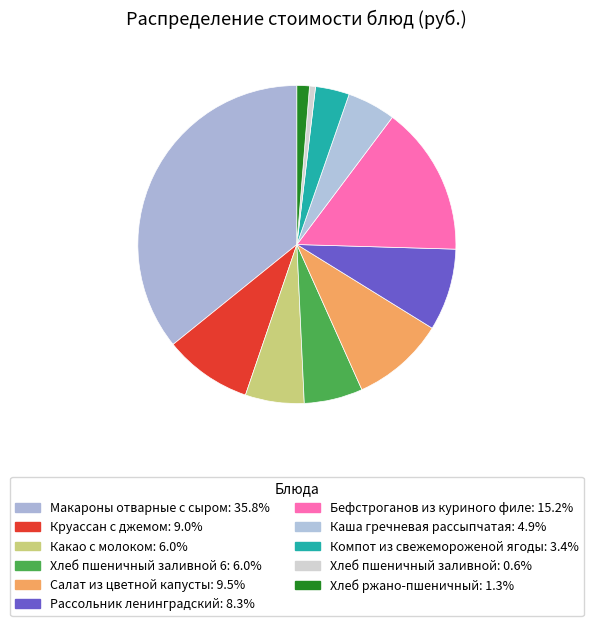

How many slices are in this pie chart?

11